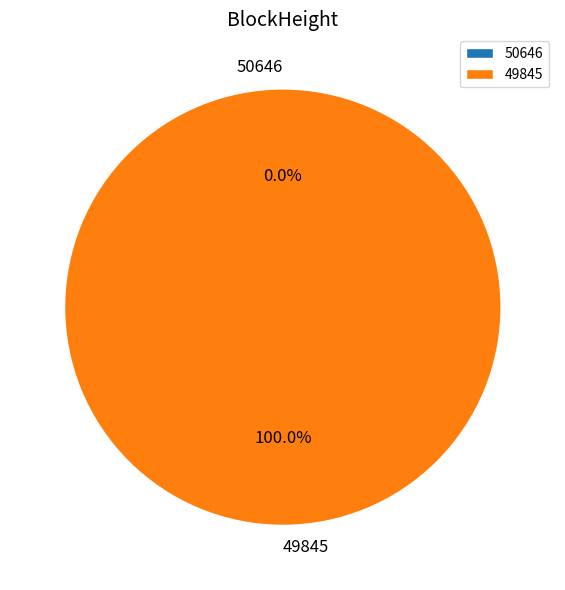

True or false: 49845 accounts for 100% of the total.

True